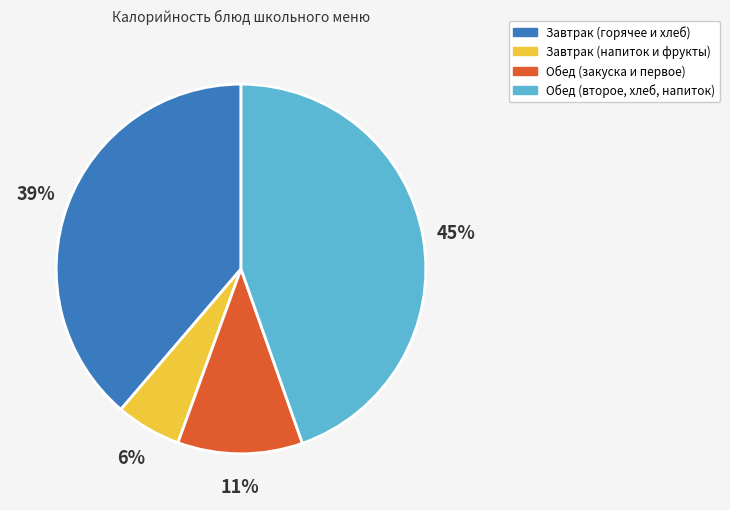

Which category has the biggest portion of the pie?

Обед (второе, хлеб, напиток)